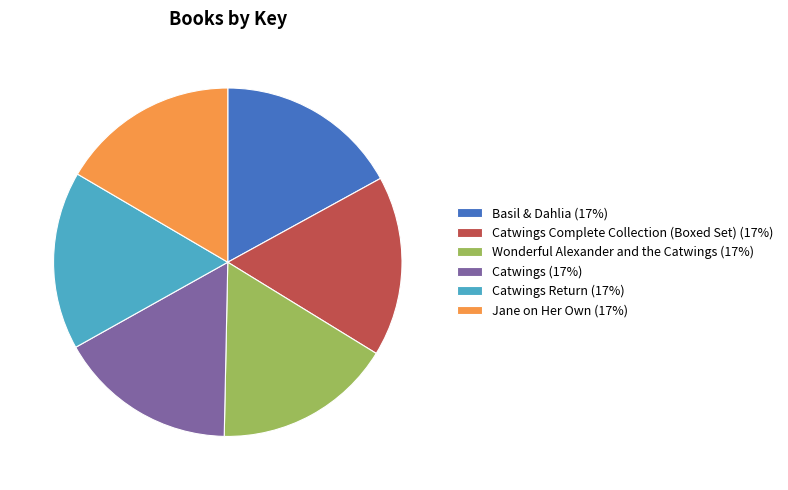

What is the ratio of the value at Basil & Dahlia (17%) to the value at Catwings Complete Collection (Boxed Set) (17%)?

1.0